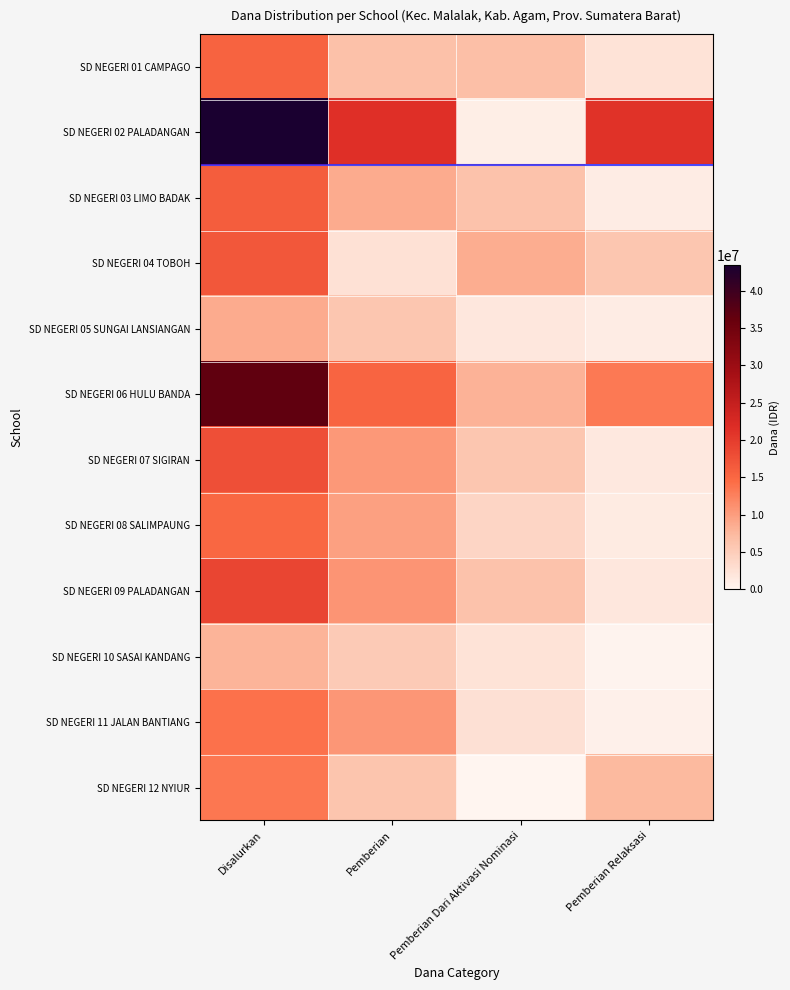

Reading left to right, extract all data points from this chart.

SD NEGERI 01 CAMPAGO: Disalurkan=15525000	Pemberian=6525000	Pemberian Dari Aktivasi Nominasi=6750000	Pemberian Relaksasi=2250000
SD NEGERI 02 PALADANGAN: Disalurkan=43425000	Pemberian=21375000	Pemberian Dari Aktivasi Nominasi=900000	Pemberian Relaksasi=21150000
SD NEGERI 03 LIMO BADAK: Disalurkan=16200000	Pemberian=8775000	Pemberian Dari Aktivasi Nominasi=6300000	Pemberian Relaksasi=1125000
SD NEGERI 04 TOBOH: Disalurkan=16875000	Pemberian=2475000	Pemberian Dari Aktivasi Nominasi=8550000	Pemberian Relaksasi=5850000
SD NEGERI 05 SUNGAI LANSIANGAN: Disalurkan=8775000	Pemberian=5850000	Pemberian Dari Aktivasi Nominasi=1800000	Pemberian Relaksasi=1125000
SD NEGERI 06 HULU BANDA: Disalurkan=36675000	Pemberian=15300000	Pemberian Dari Aktivasi Nominasi=8100000	Pemberian Relaksasi=13275000
SD NEGERI 07 SIGIRAN: Disalurkan=17775000	Pemberian=10350000	Pemberian Dari Aktivasi Nominasi=5850000	Pemberian Relaksasi=1575000
SD NEGERI 08 SALIMPAUNG: Disalurkan=15075000	Pemberian=9675000	Pemberian Dari Aktivasi Nominasi=4050000	Pemberian Relaksasi=1350000
SD NEGERI 09 PALADANGAN: Disalurkan=18900000	Pemberian=10800000	Pemberian Dari Aktivasi Nominasi=6300000	Pemberian Relaksasi=1800000
SD NEGERI 10 SASAI KANDANG: Disalurkan=7875000	Pemberian=5400000	Pemberian Dari Aktivasi Nominasi=2250000	Pemberian Relaksasi=225000
SD NEGERI 11 JALAN BANTIANG: Disalurkan=13950000	Pemberian=10575000	Pemberian Dari Aktivasi Nominasi=2700000	Pemberian Relaksasi=675000
SD NEGERI 12 NYIUR: Disalurkan=13500000	Pemberian=6075000	Pemberian Dari Aktivasi Nominasi=0	Pemberian Relaksasi=7425000